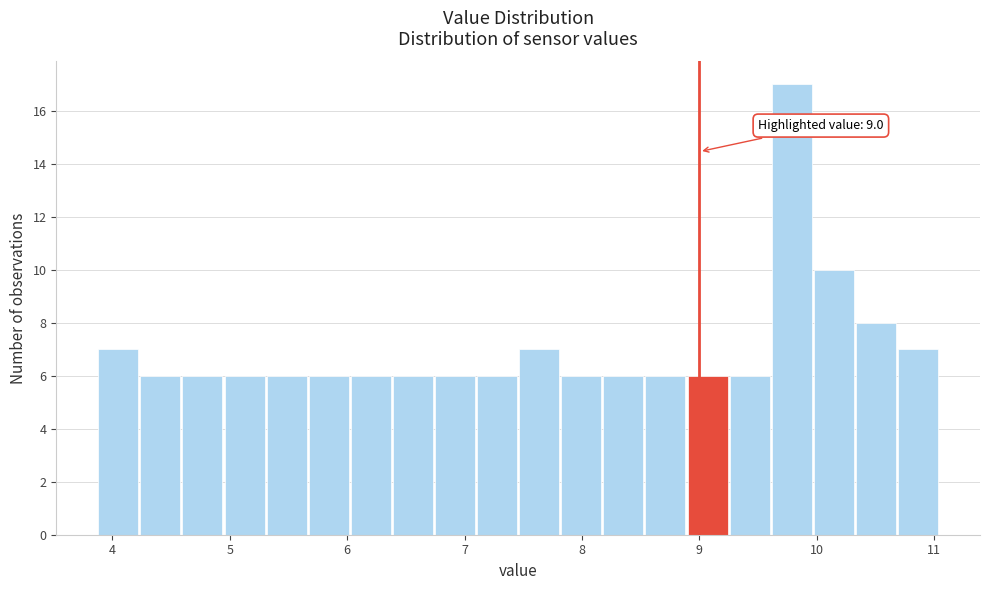

Read against the x-axis, roughly where is the centre of the tallest bar?

9.8